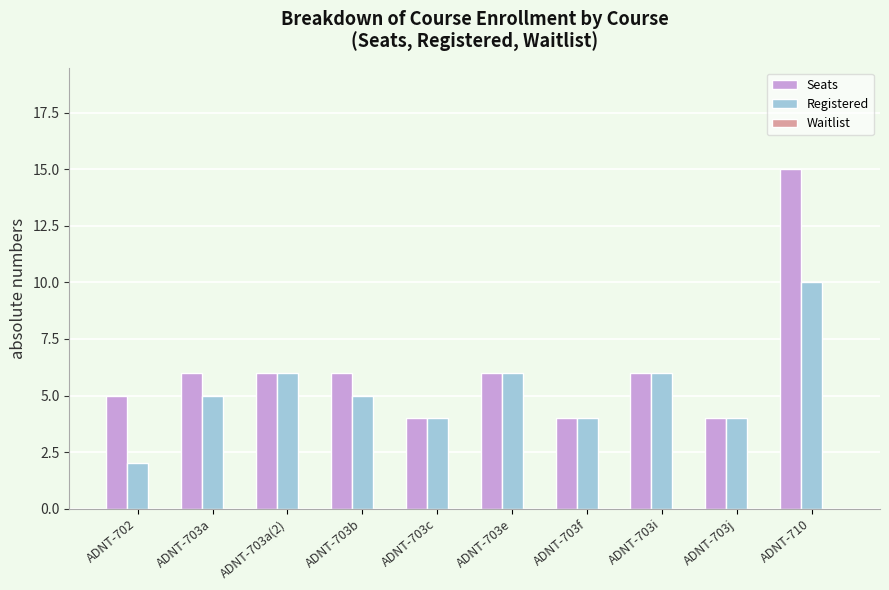

What is the spread (max minus min) of values at ADNT-703b?

1